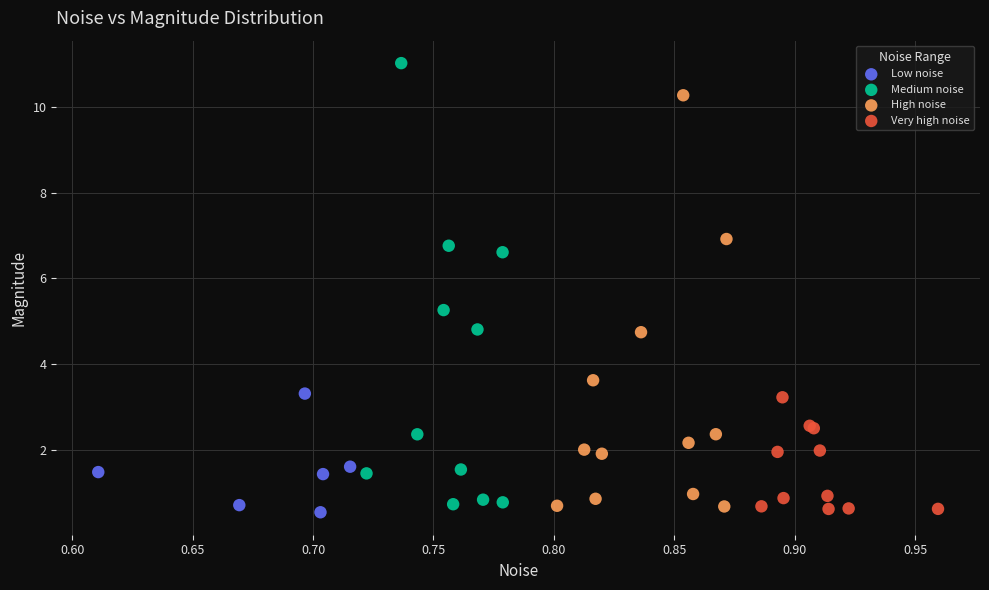

Which series contains the highest Y value?

Medium noise